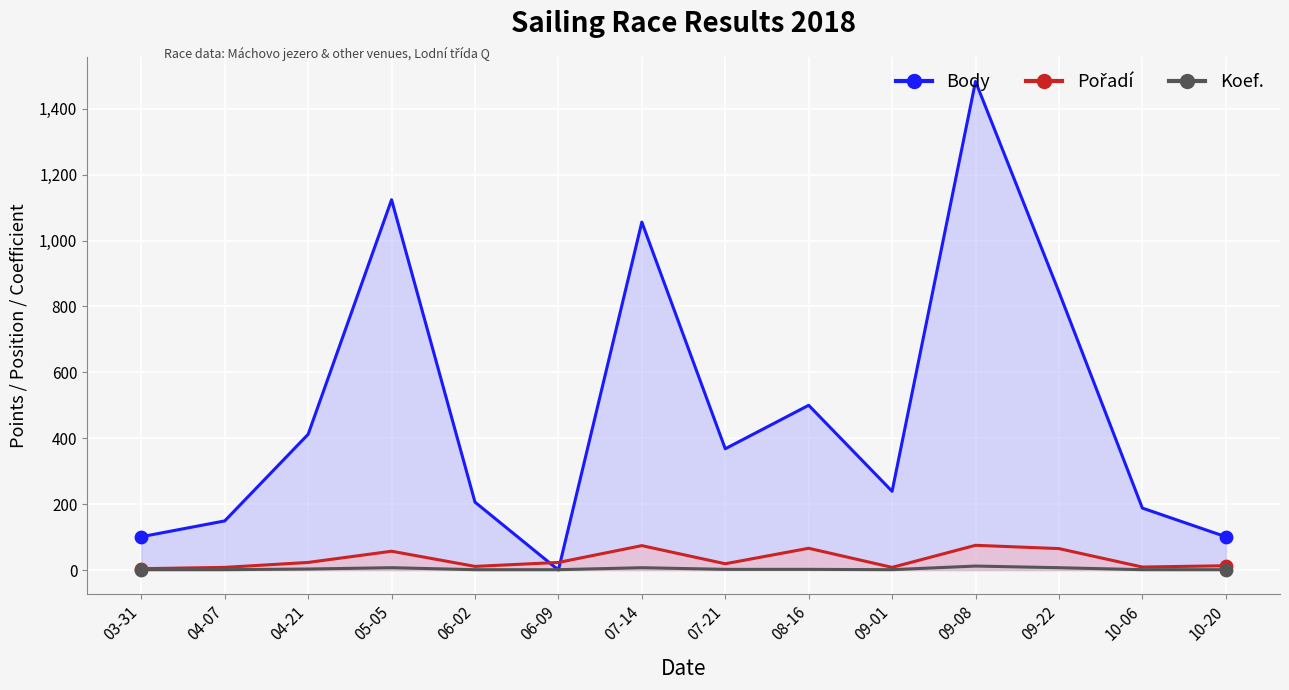

Which series reaches the maximum Y coordinate?

Body